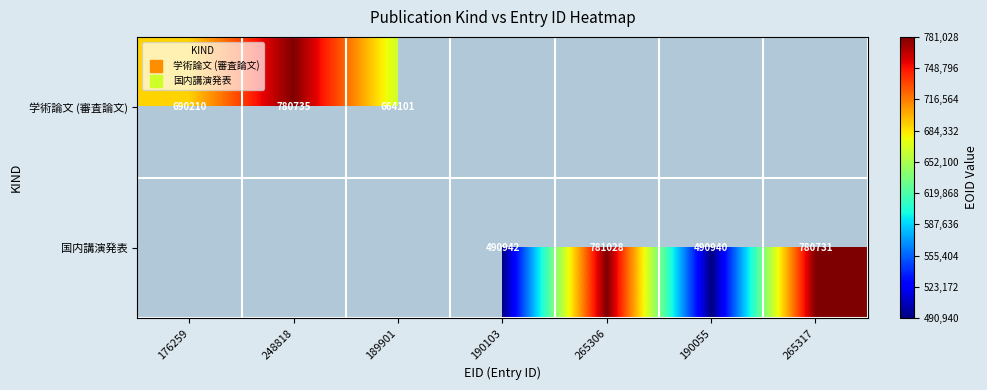

Is the value of 学術論文 (審査論文) at 265306 greater than the value of 国内講演発表 at 265306?

No